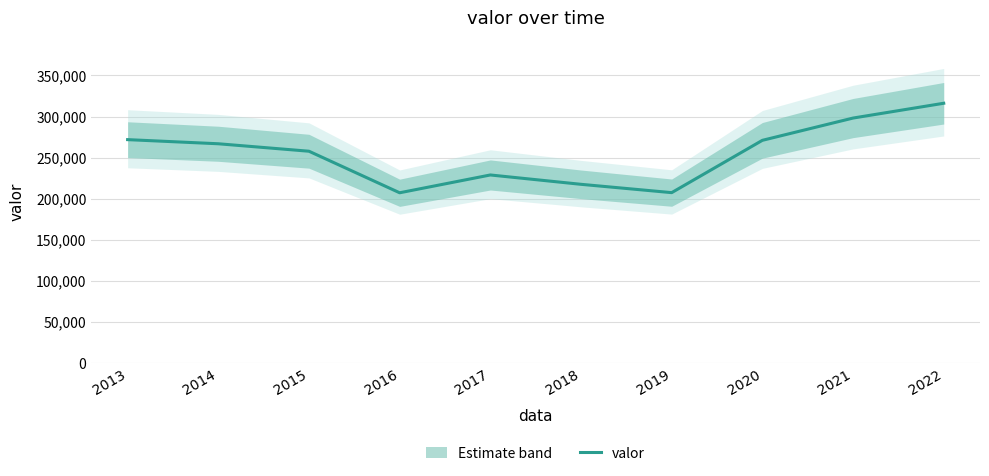

How many points are higher than both their immediate neighbors (excluding endpoints)?

1